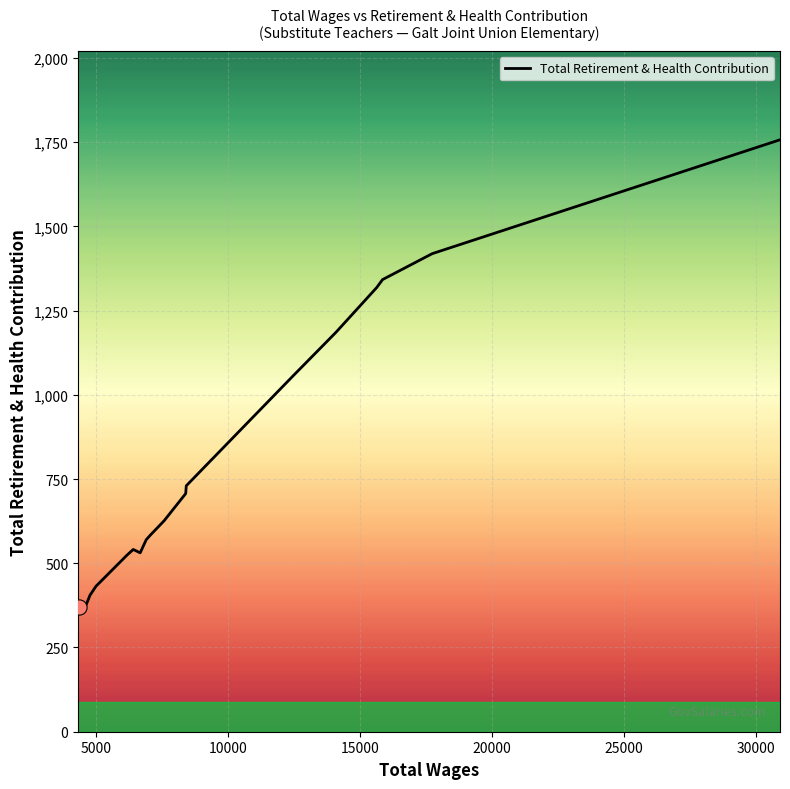

What is the greatest value displayed?

1757